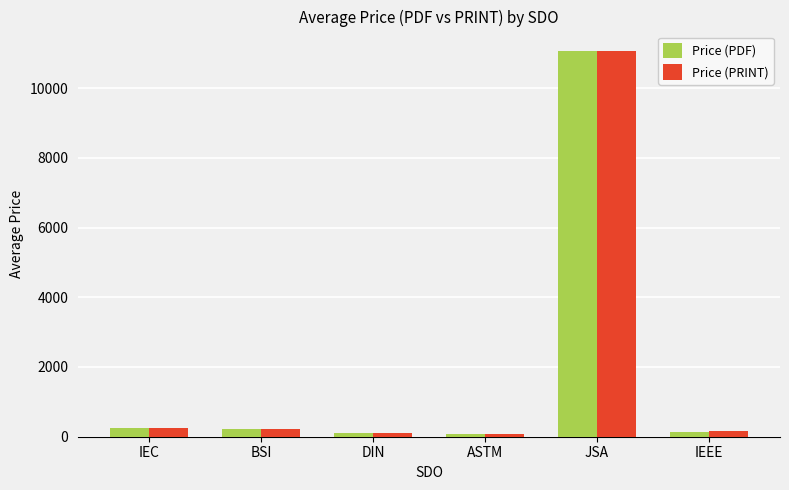

How many series are shown in this chart?

2